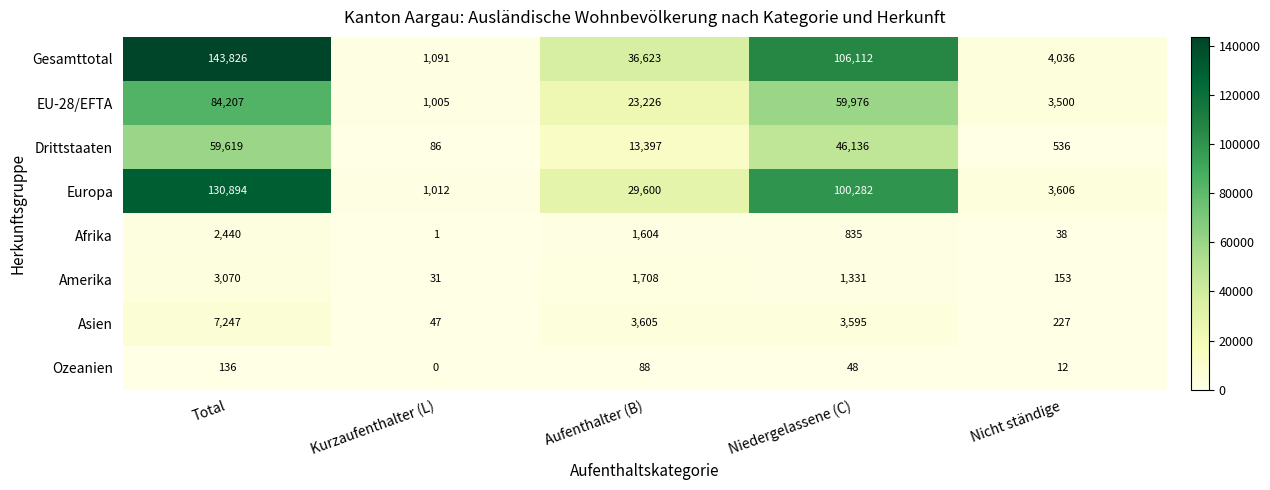

What is the difference between the highest and lowest values at Aufenthalter (B)?

36535